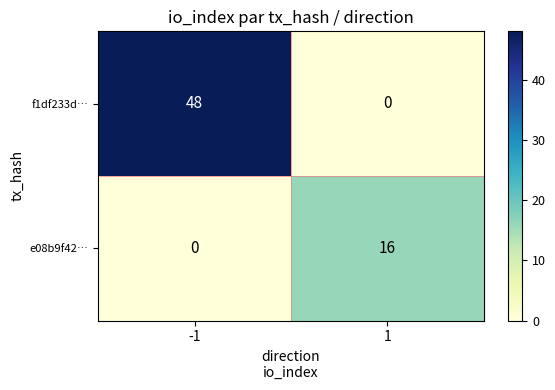

Reading left to right, what are all the values shown in this chart?

f1df233d…: 48	0
e08b9f42…: 0	16